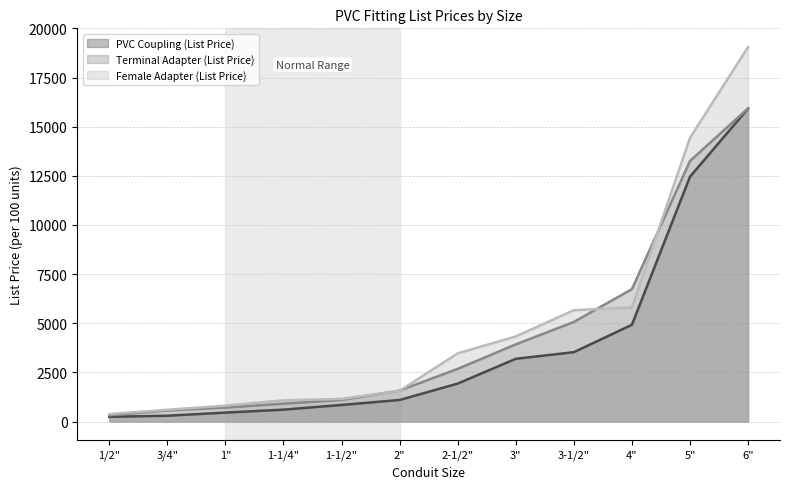

True or false: Female Adapter (List Price) and Terminal Adapter (List Price) cross at least once.

True